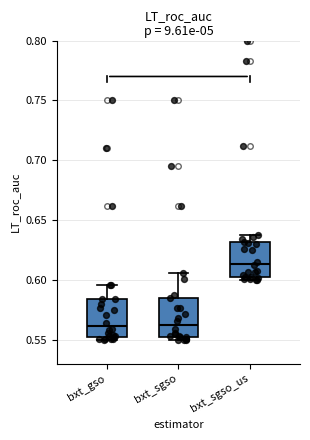

Reading left to right, read every box against the y-axis: the position of its median line, the range the box covers, and the ends of its whiskers. The values are not printed on the chart, so give them approximately, as read against the axis.

bxt_gso: median 0.560, box 0.555 to 0.585, whiskers 0.550 to 0.595
bxt_sgso: median 0.560, box 0.550 to 0.585, whiskers 0.550 (just below the box's lower edge) to 0.605
bxt_sgso_us: median 0.615, box 0.600 to 0.630, whiskers 0.600 (just below the box's lower edge) to 0.640